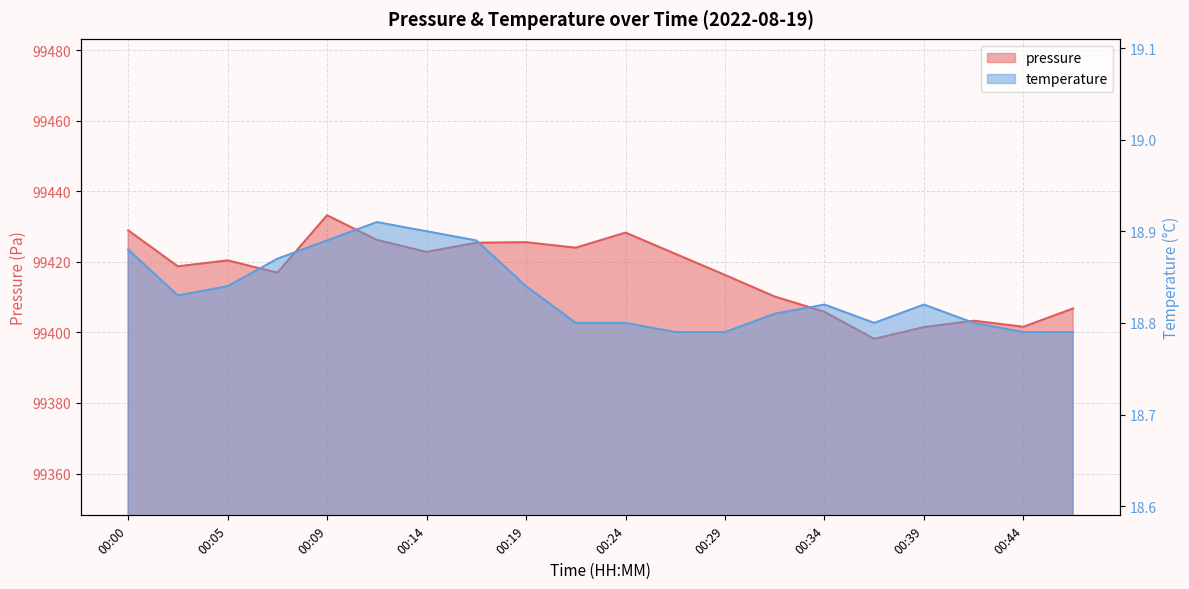

Which series changed the most between 00:39 and 00:46?

pressure